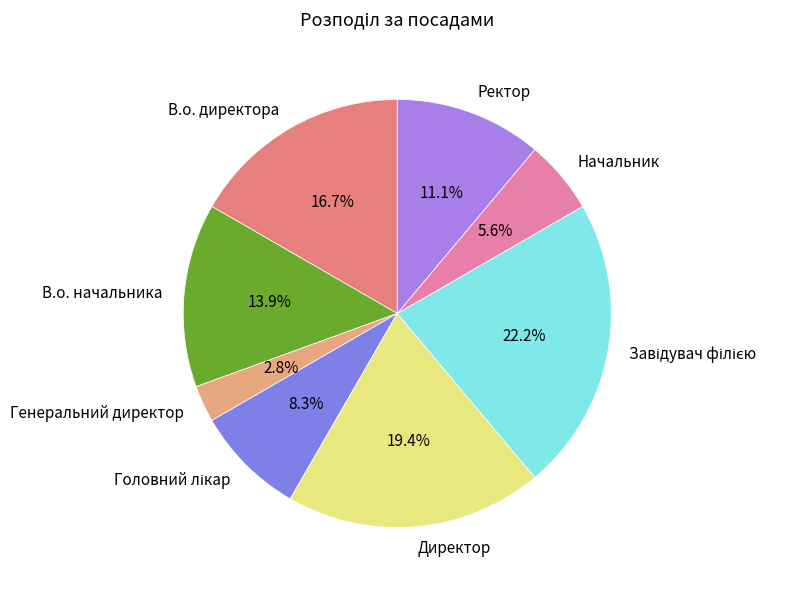

To the nearest percent, what is the difference between the largest and smallest slice percentages?

19%